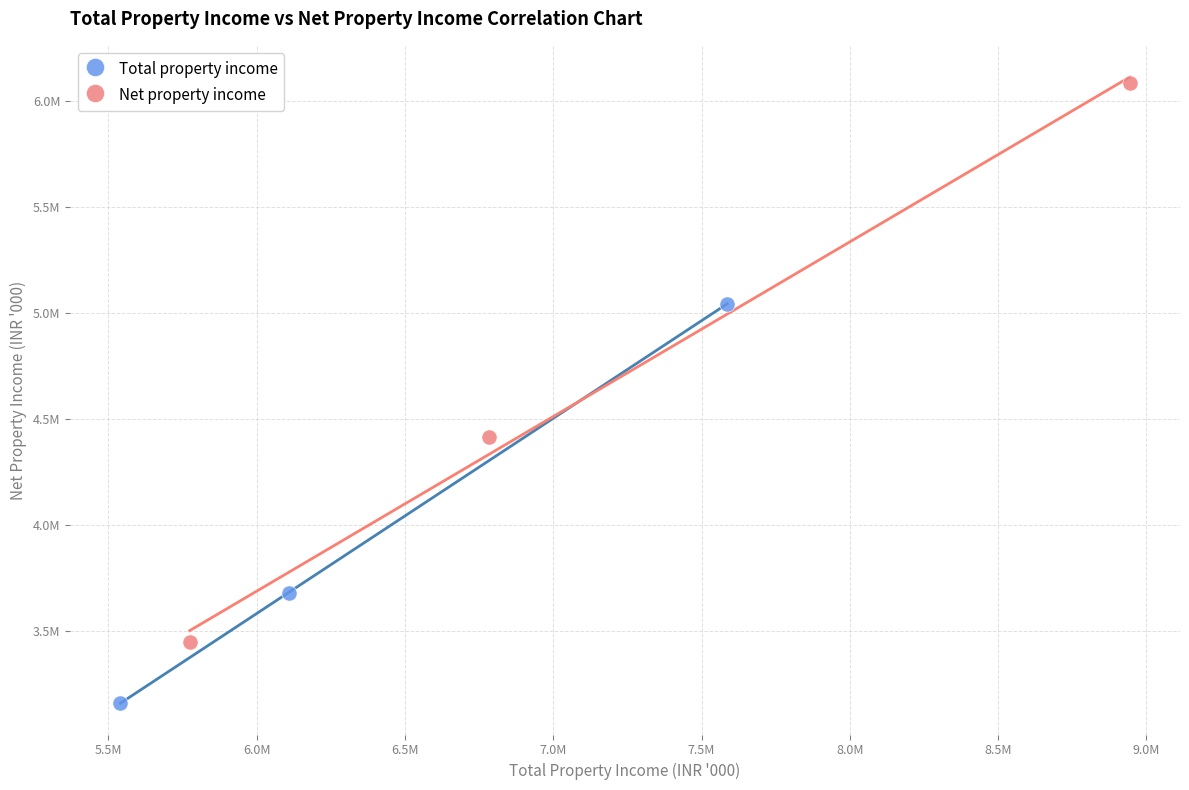

Which series has the largest Y range (max minus min)?

Net property income